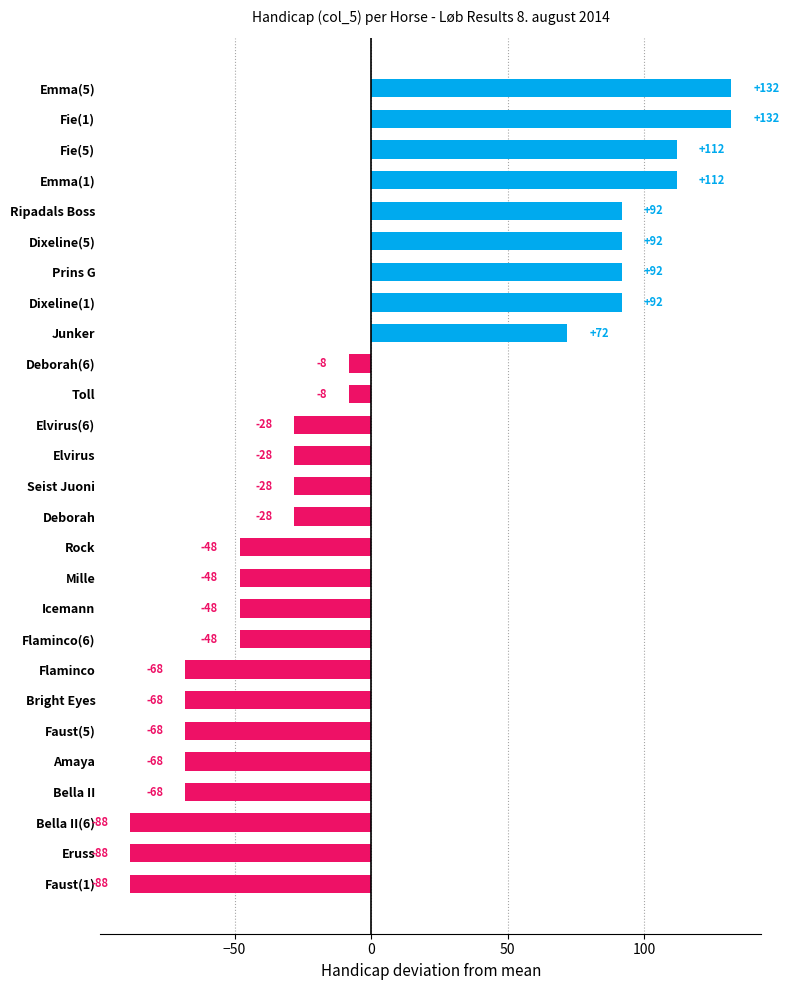

What is the maximum value shown in the chart?

131.9